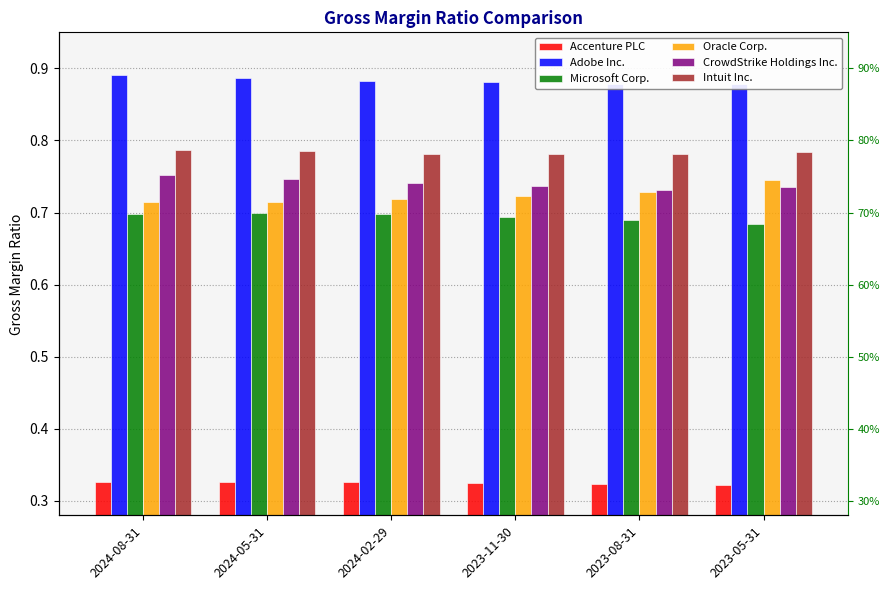

Count the Microsoft Corp. values in the range 0 to 1.

6